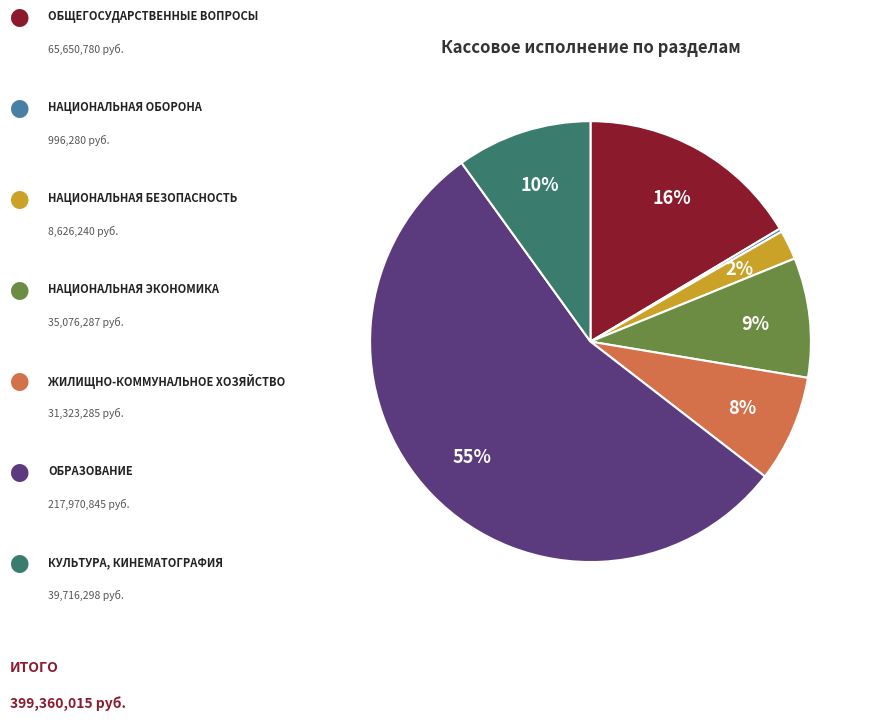

To the nearest percent, what is the average slice percentage?

14%